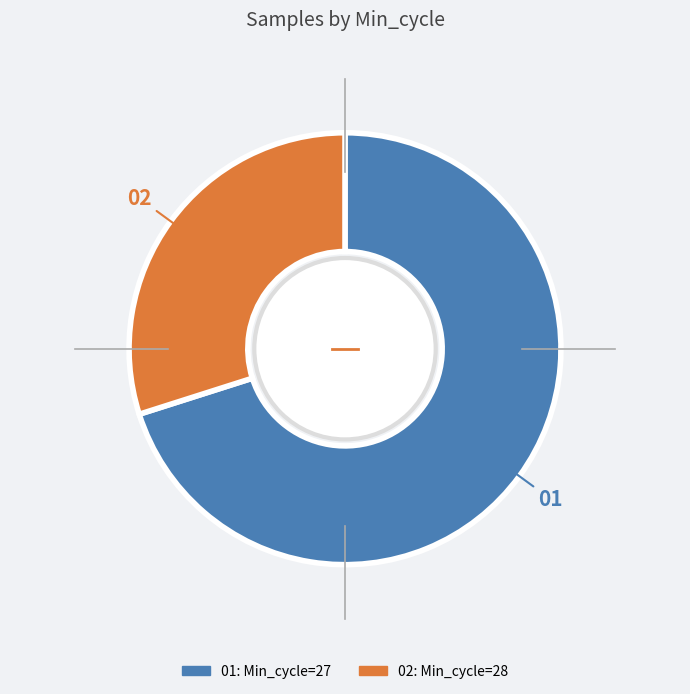

Does any single category account for the majority?

Yes